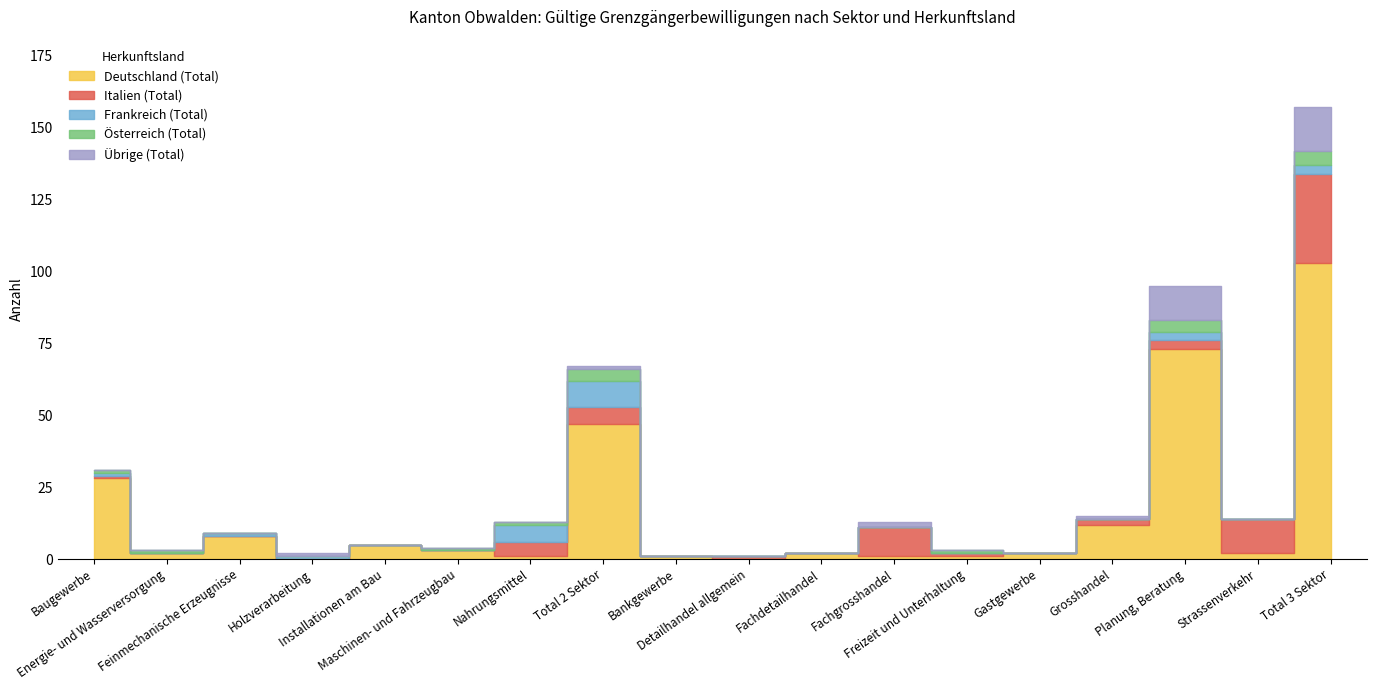

Between Baugewerbe and Holzverarbeitung, which series saw the biggest shift?

Deutschland (Total)